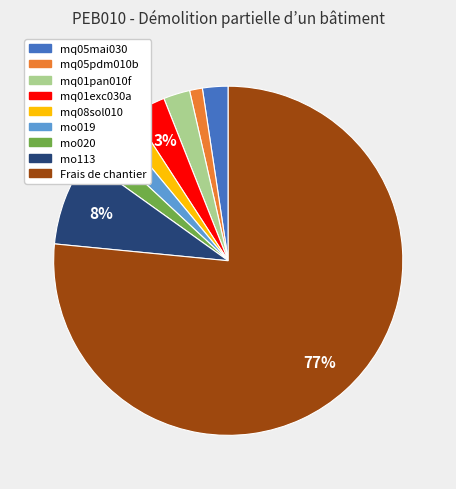

Which category has the biggest portion of the pie?

Frais de chantier